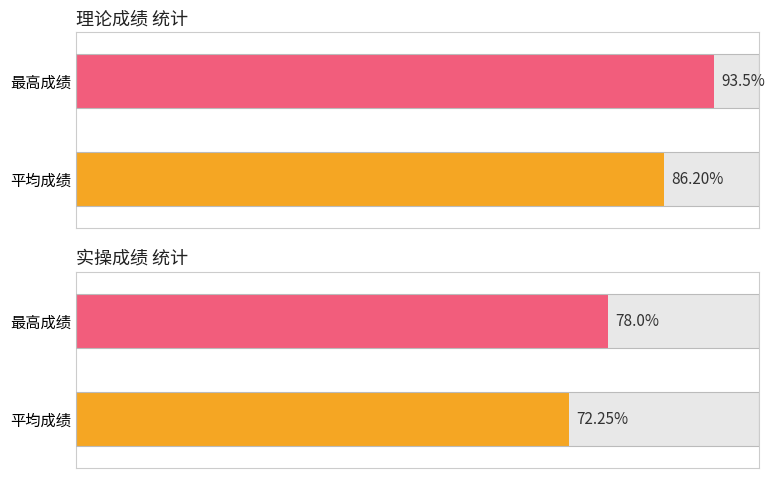

Is the value of 实操成绩 at 2 greater than the value of 理论成绩 at 10?

No